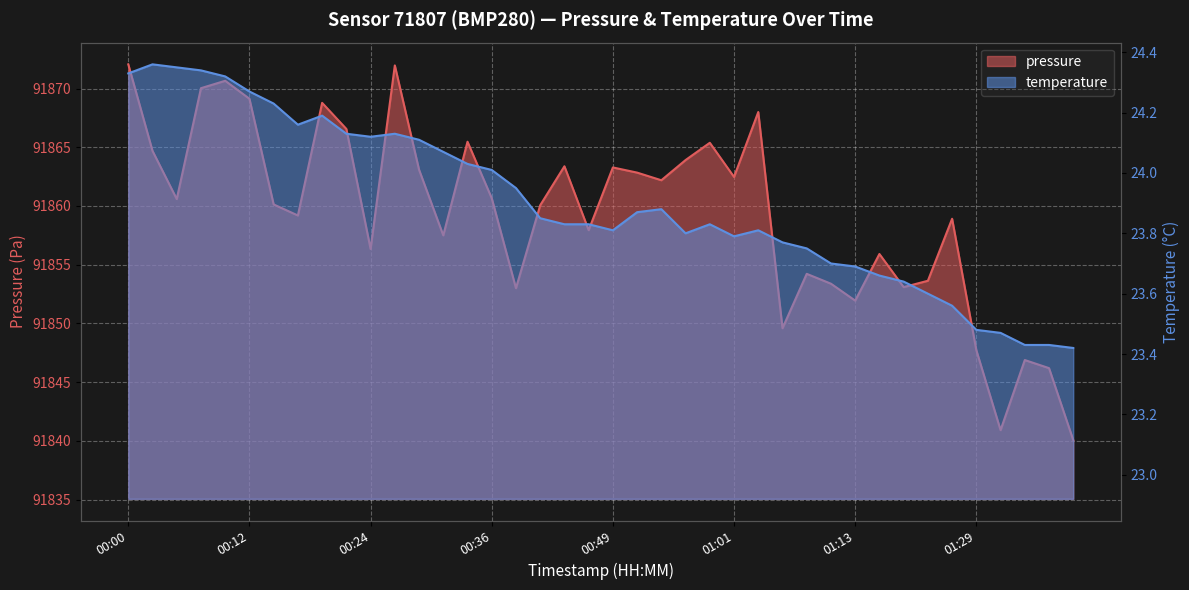

What is the value of the pressure point at the 26th from the left?

91862.5